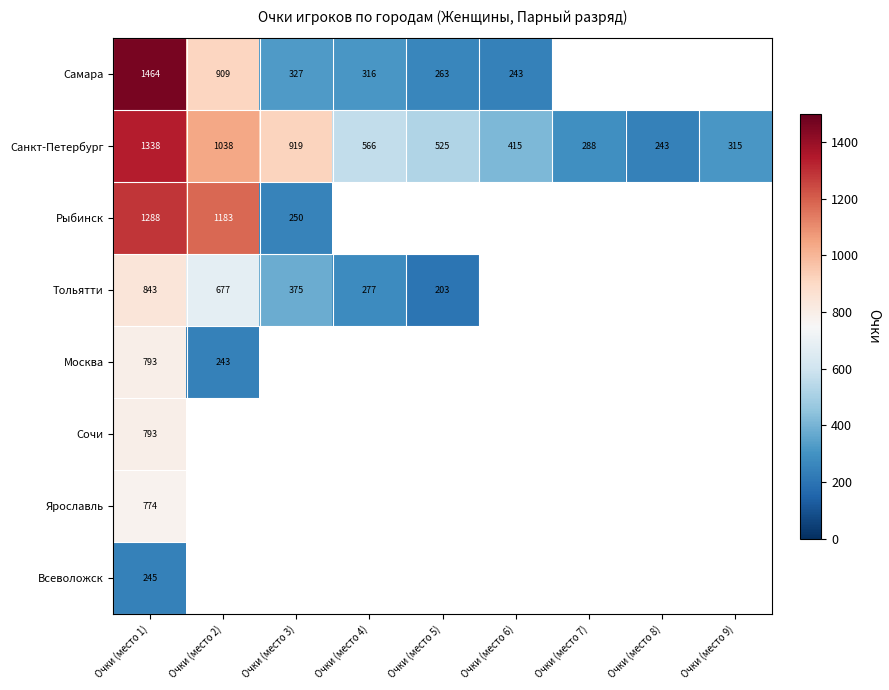

The Тольятти series shows 677 at Очки (место 2). True or false?

True